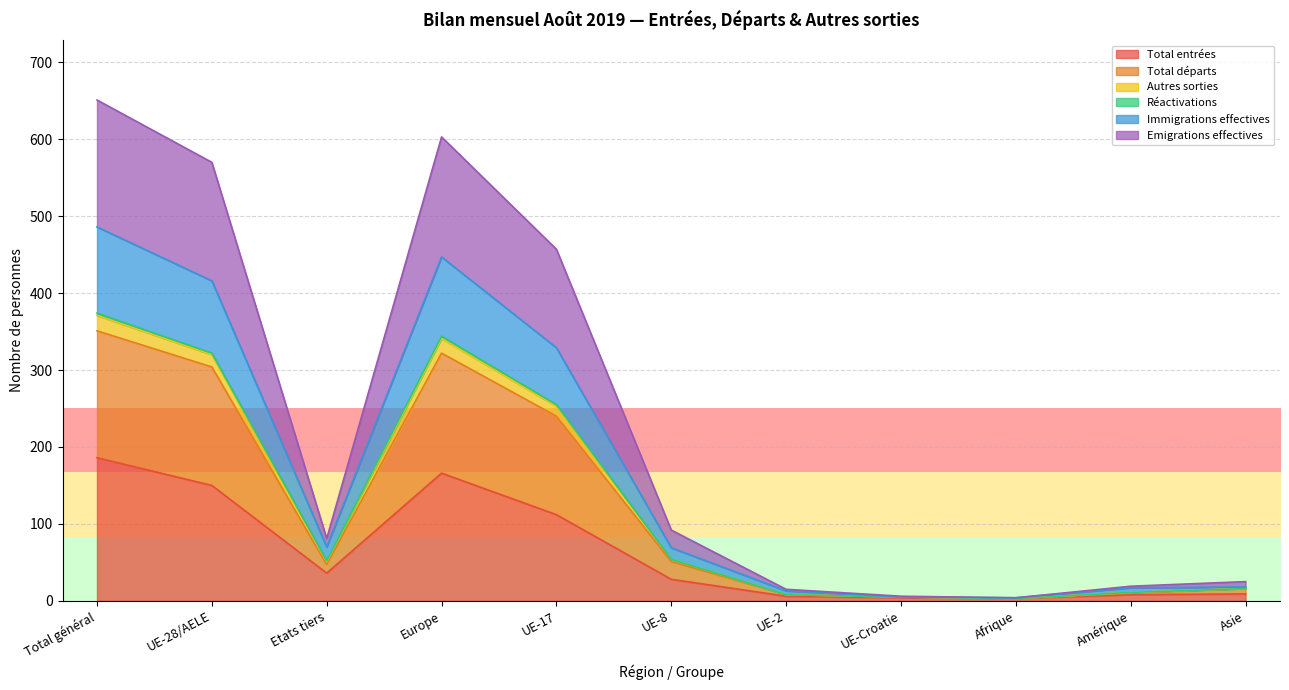

What is the greatest value displayed?

651